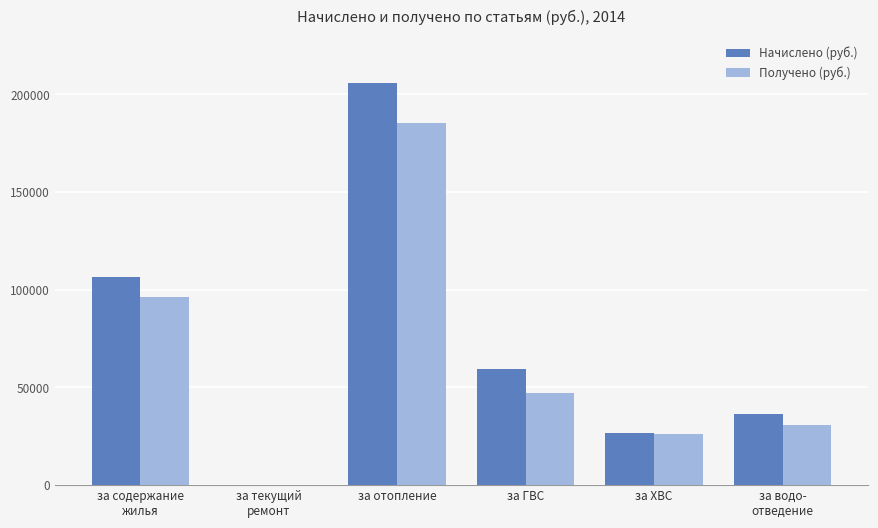

What is the sum of all Начислено (руб.) values?

434856.6